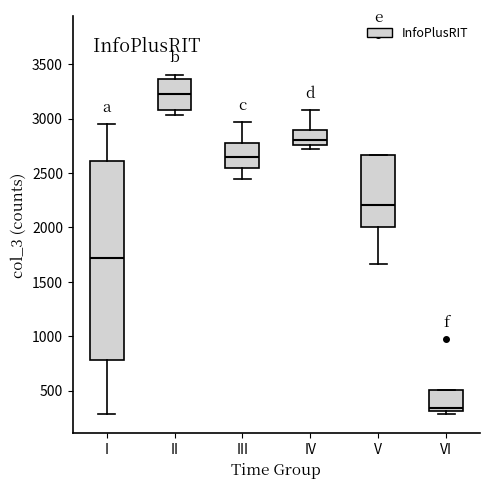

Reading left to right, transcribe this box plot: for each box, give where its median line is, the range the box spans, and where its two whiskers end, as read against the y-axis. The values are not printed on the chart, so give them approximately, as read against the axis.

I: median 1700, box 800 to 2600, whiskers 300 to 2950
II: median 3200, box 3100 to 3350, whiskers 3050 to 3400
III: median 2650, box 2550 to 2800, whiskers 2450 to 2950
IV: median 2800, box 2750 to 2900, whiskers 2700 to 3100
V: median 2200, box 2000 to 2650, whiskers 1650 to 2650
VI: median 350, box 300 to 500, whiskers 300 (just below the box's lower edge) to 500